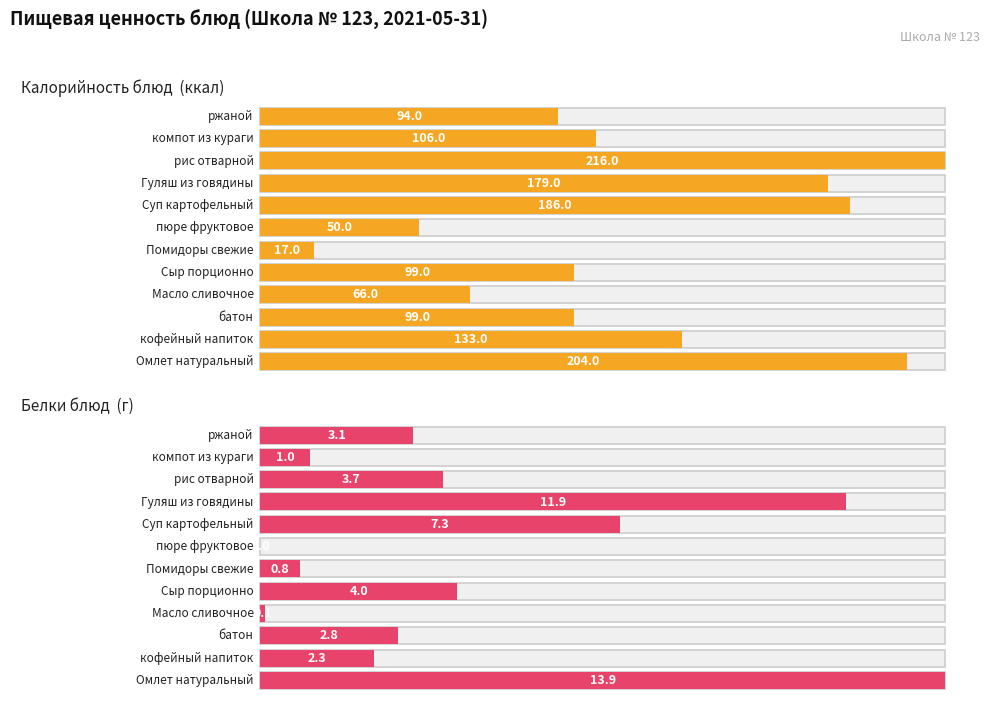

What is the sum of the Белки values at батон and кофейный напиток?

5.1